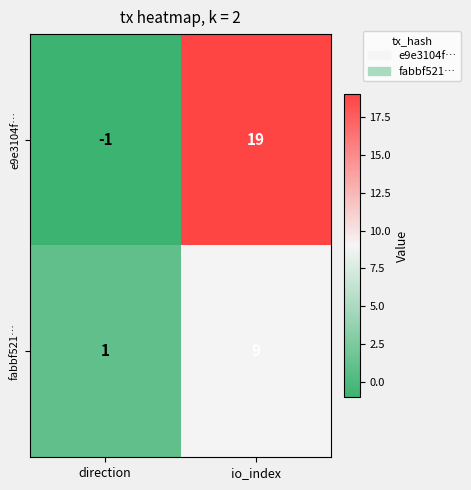

The fabbf521… series shows 3 at io_index. True or false?

False